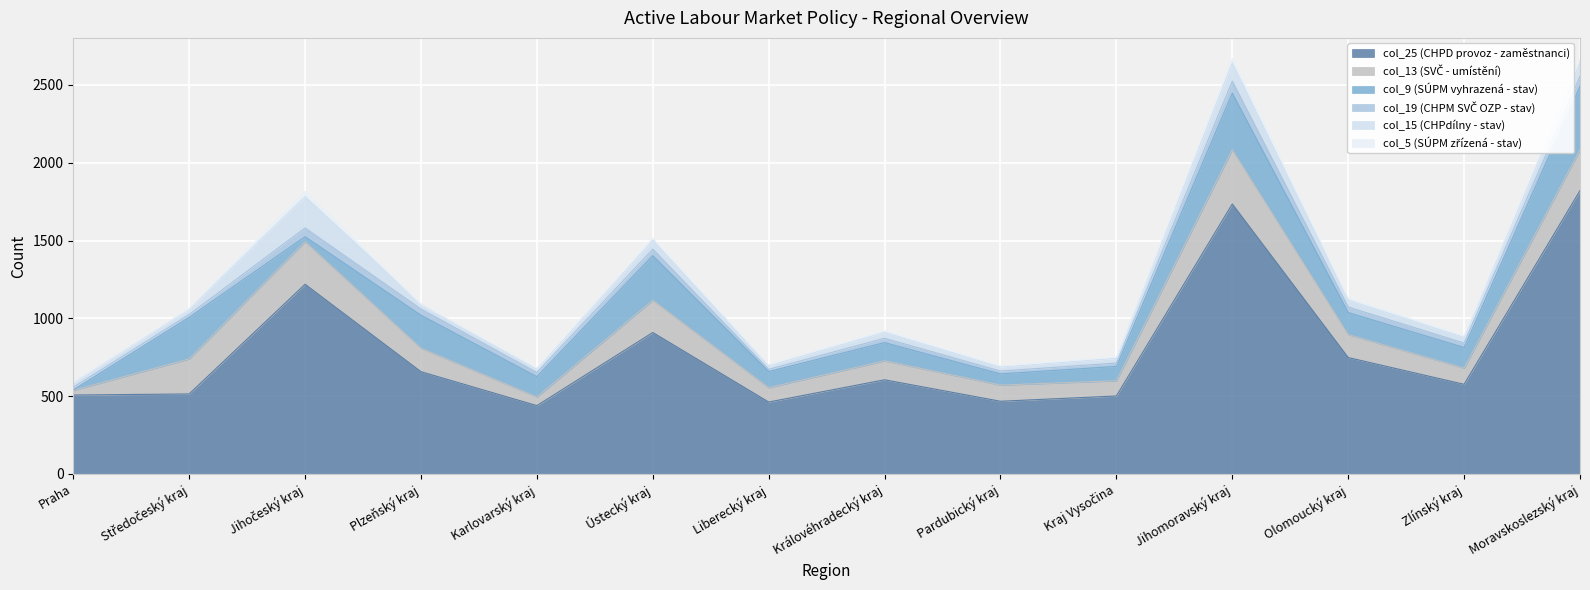

List the series in order of their peak value, highest first.

col_25 (CHPD provoz - zaměstnanci), col_9 (SÚPM vyhrazená - stav), col_13 (SVČ - umístění), col_15 (CHPdílny - stav), col_19 (CHPM SVČ OZP - stav), col_5 (SÚPM zřízená - stav)